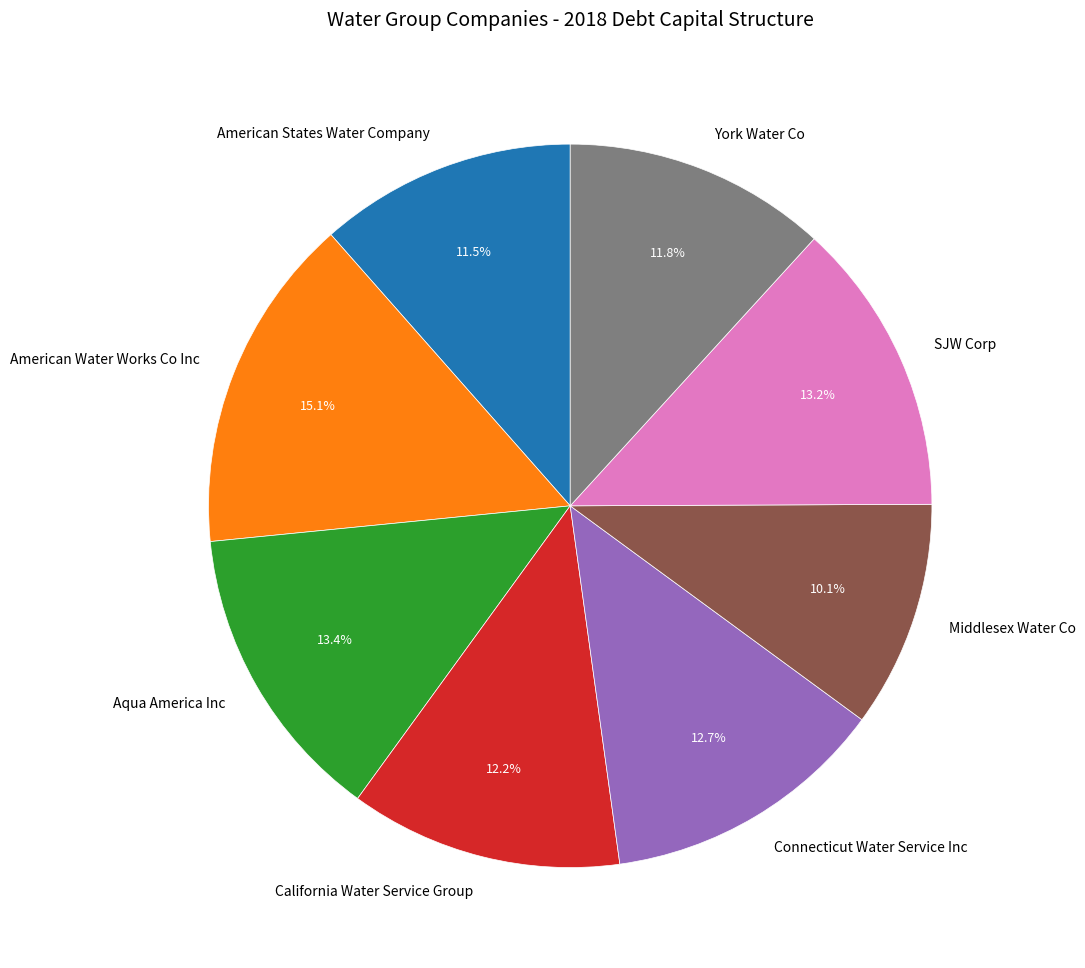

Do Middlesex Water Co and American States Water Company together represent more than half of the pie?

No